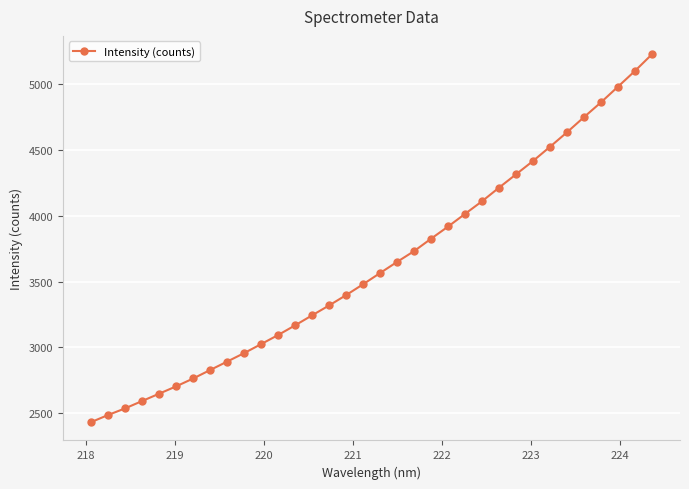

What is the value of the 34th point from the left?

5229.6